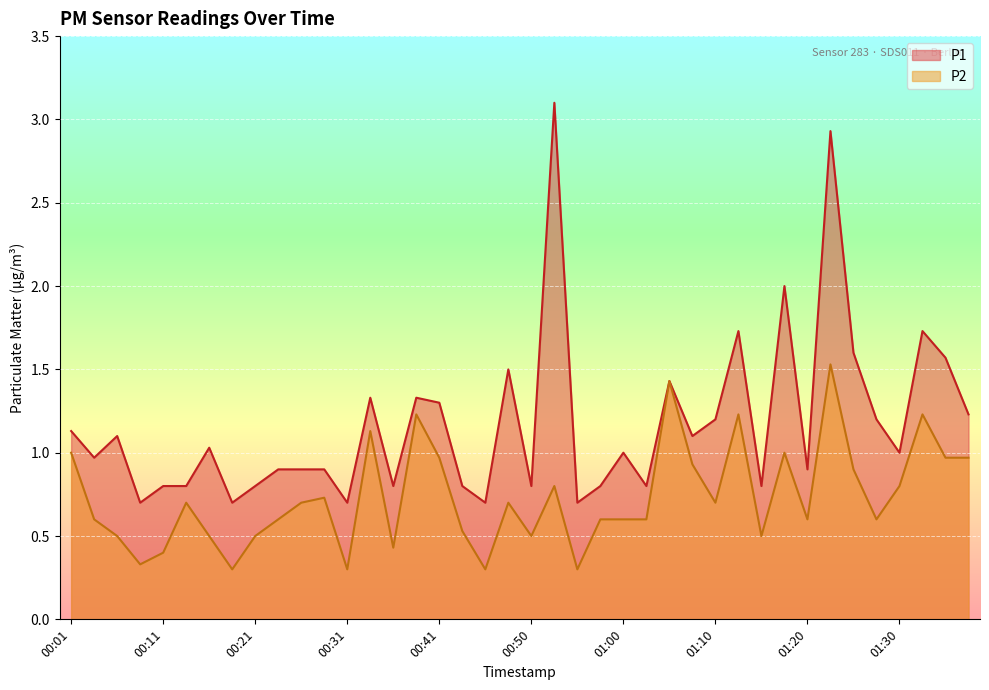

True or false: P1 has a value of 1.9 at 00:53.

False